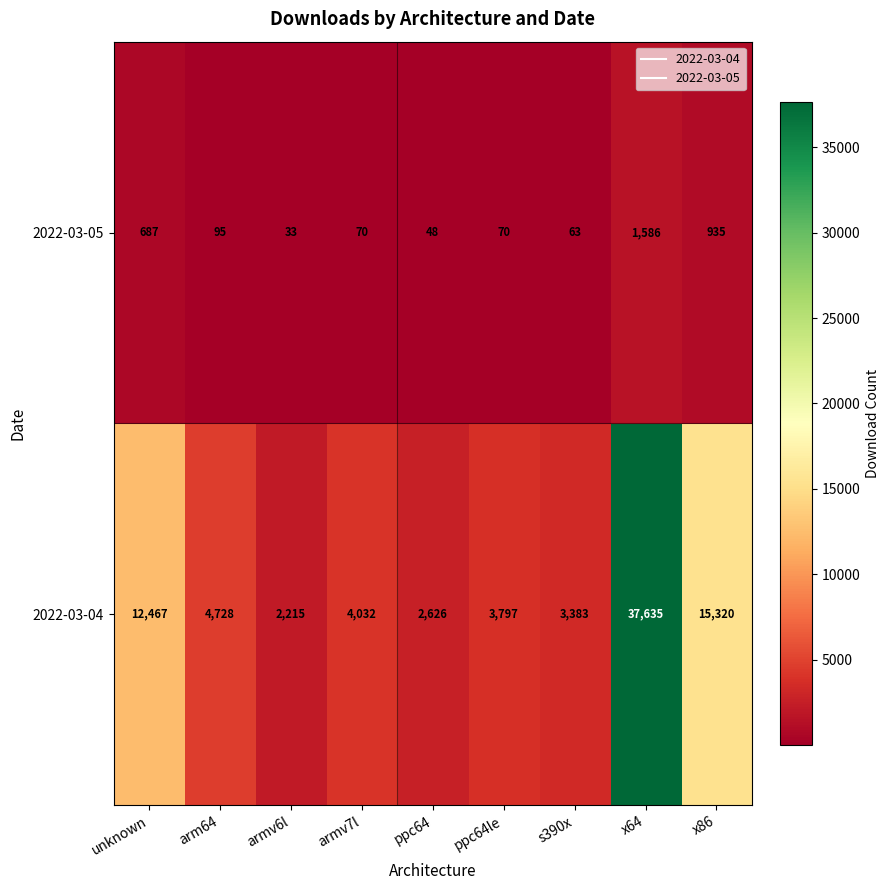

What is the greatest value displayed?

37635